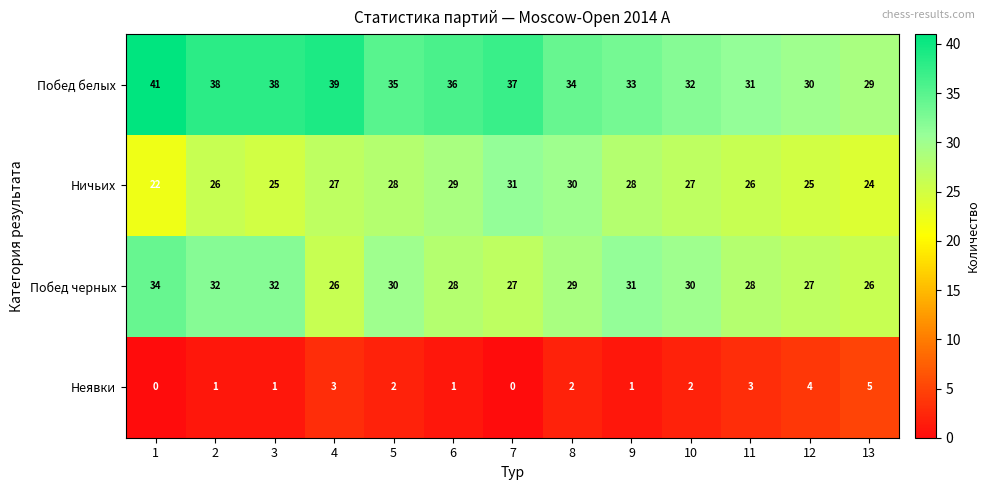

At 7, list the series in order from largest to smallest.

Побед белых, Ничьих, Побед черных, Неявки